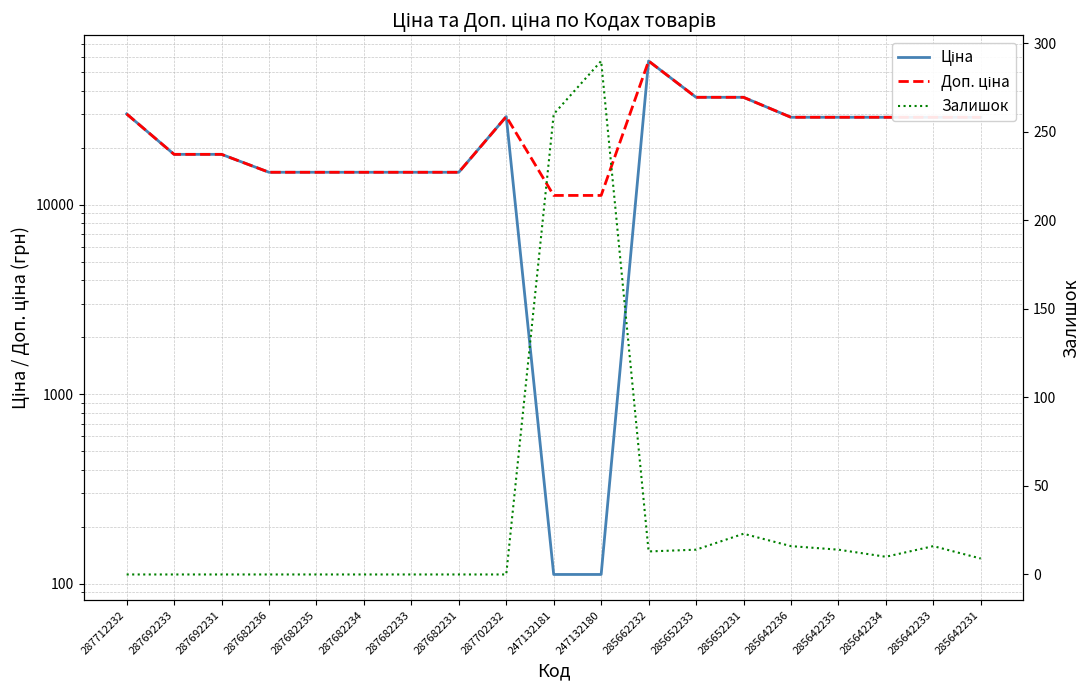

At which category does Залишок reach its first local valley?

285662232